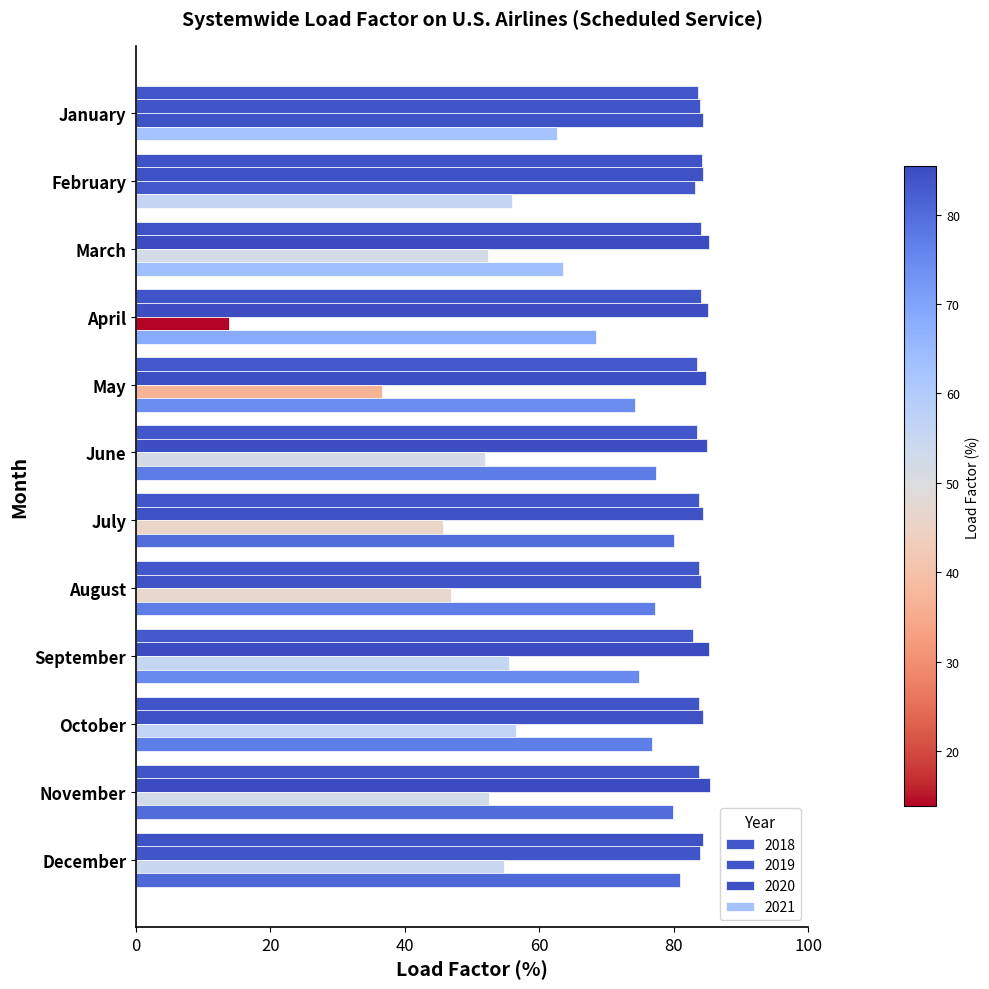

Which series has the widest spread of values?

2020